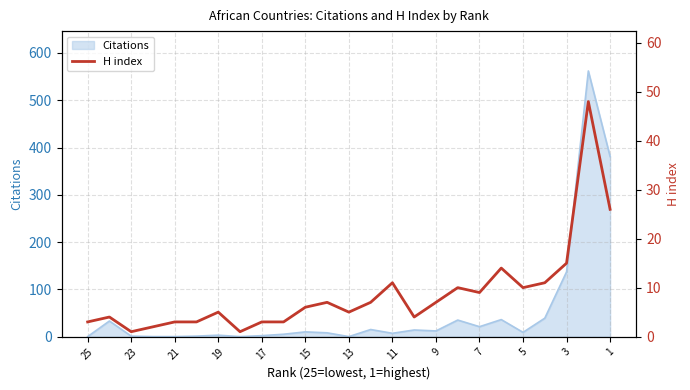

What is the maximum value for Citations?

562